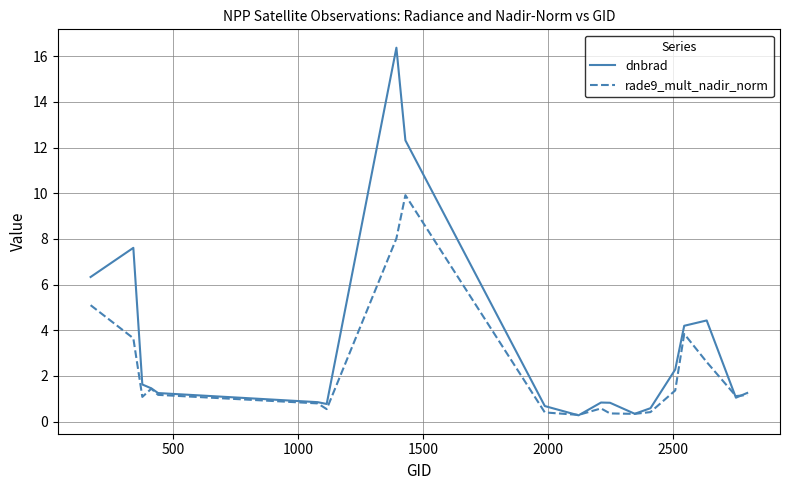

Which series has the widest spread of values?

dnbrad